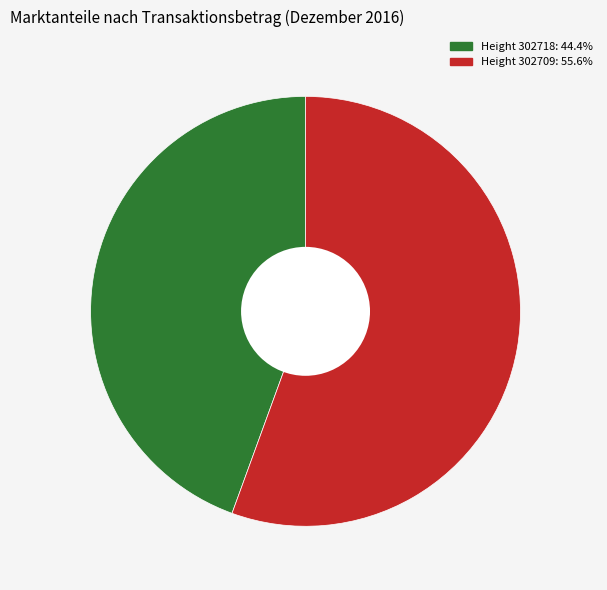

How many segments does this pie chart have?

2